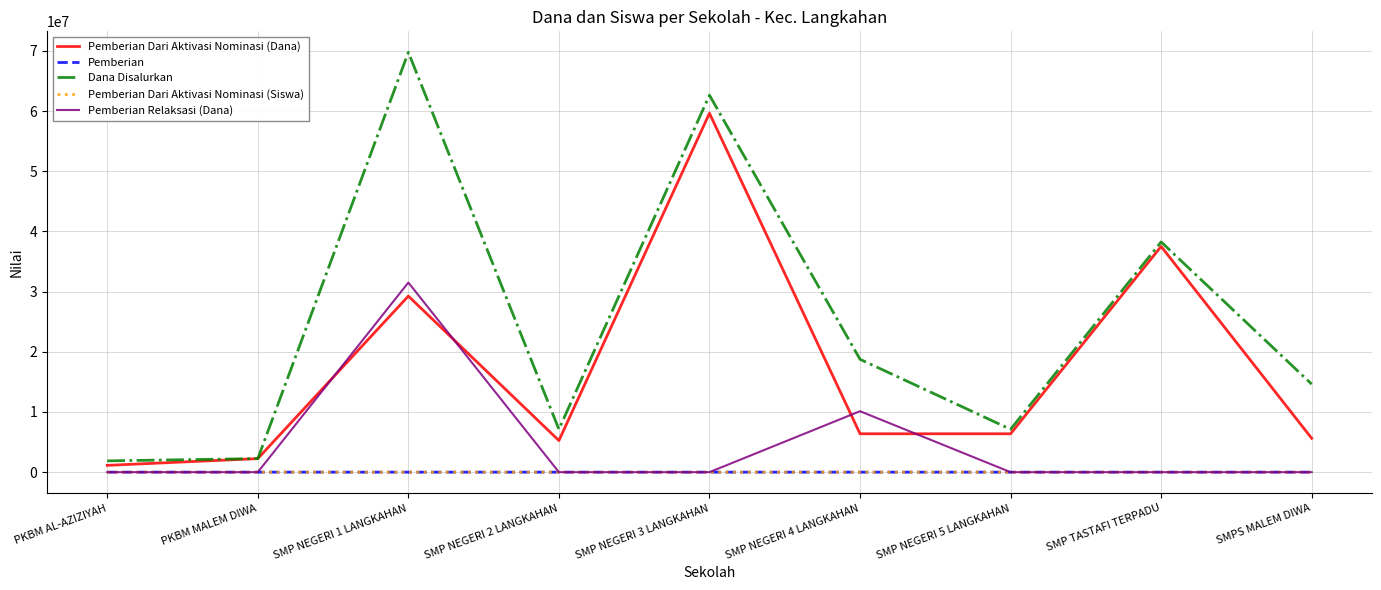

What is the difference between the maximum and minimum values in the Dana Disalurkan series?

67875000